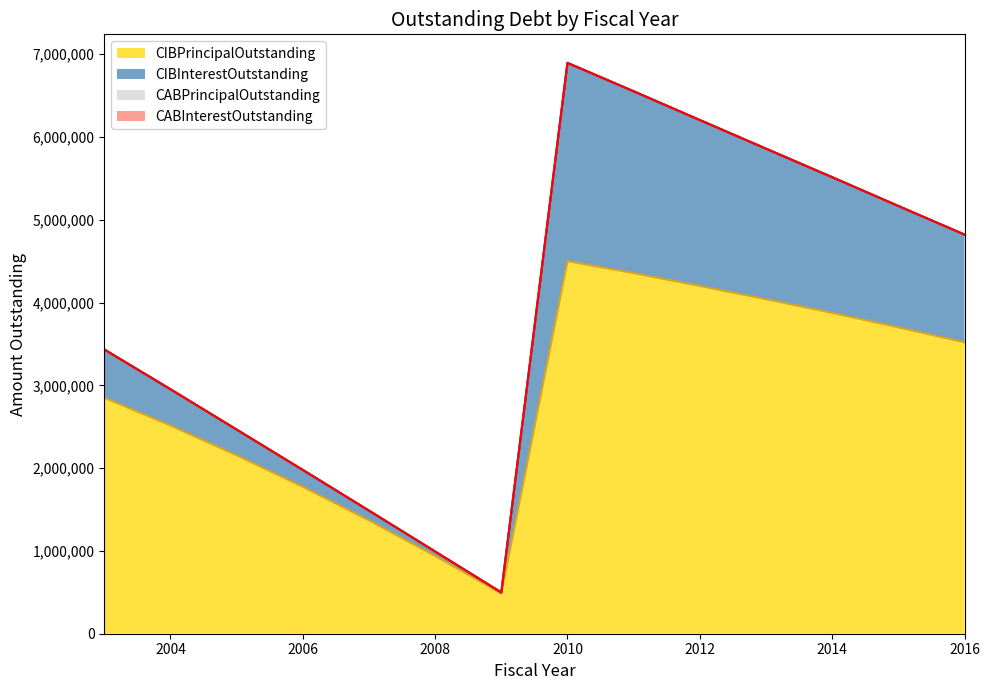

True or false: CIBInterestOutstanding and CIBPrincipalOutstanding cross at least once.

False